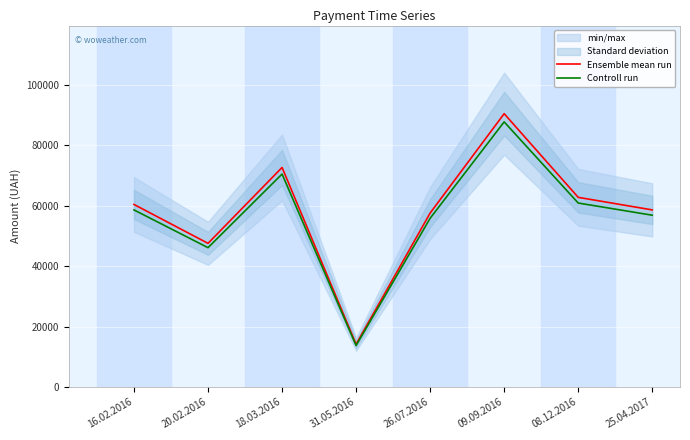

Reading right to left, transcribe all the data shown in this chart.

Ensemble mean run: 58597.0	62756.5	90448.4	57552.3	14118.3	72642.0	47525.0	60402.0
Controll run: 56839.1	60873.8	87735.0	55825.7	13694.8	70462.7	46099.2	58589.9